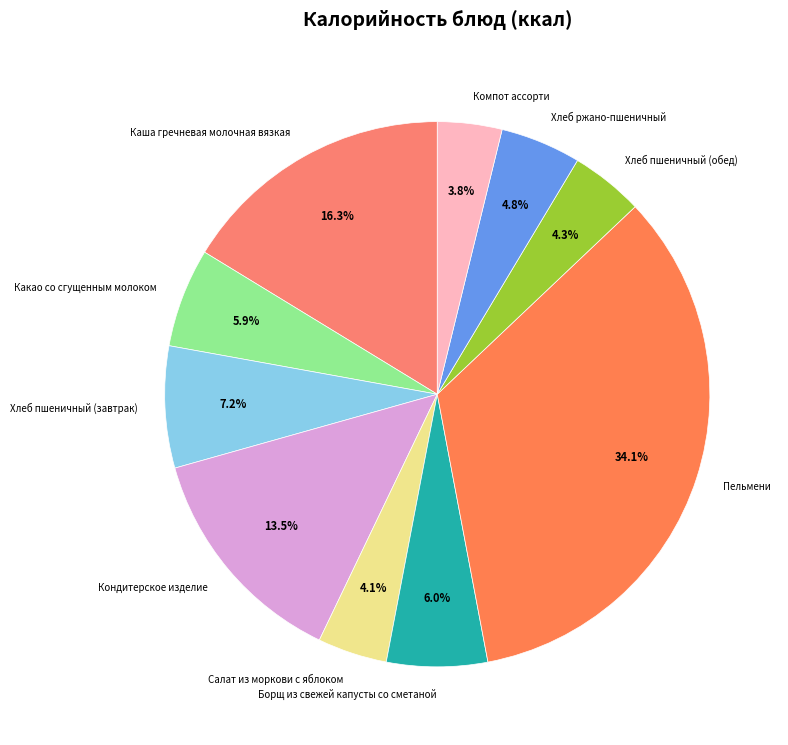

How much of the chart is everything except Пельмени?

65.9%